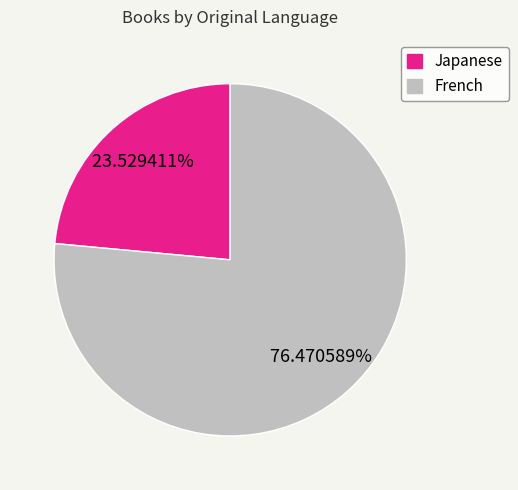

To the nearest percent, what percentage of the pie is Japanese?

24%